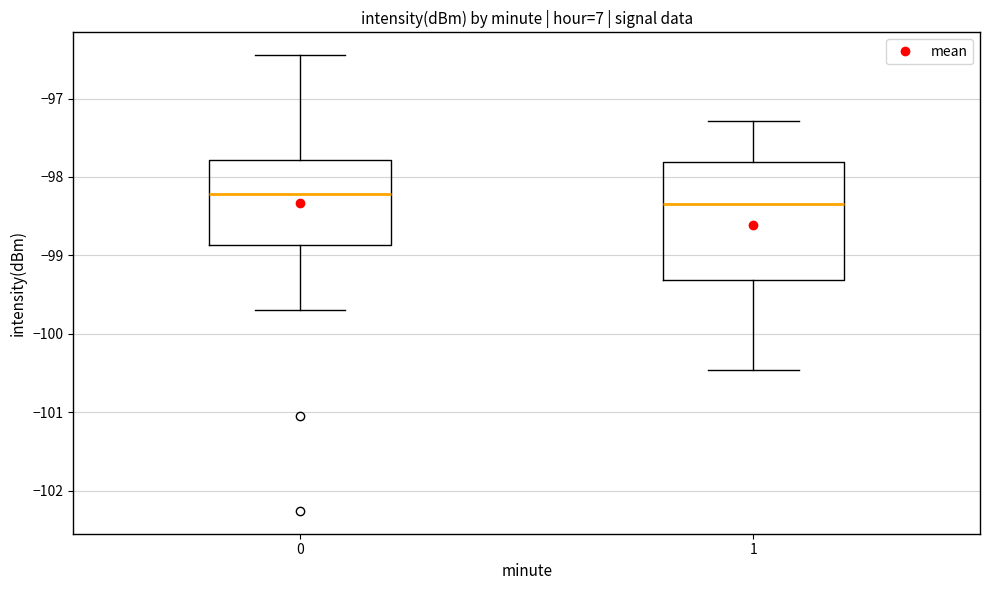

Which box has the highest median line?

0